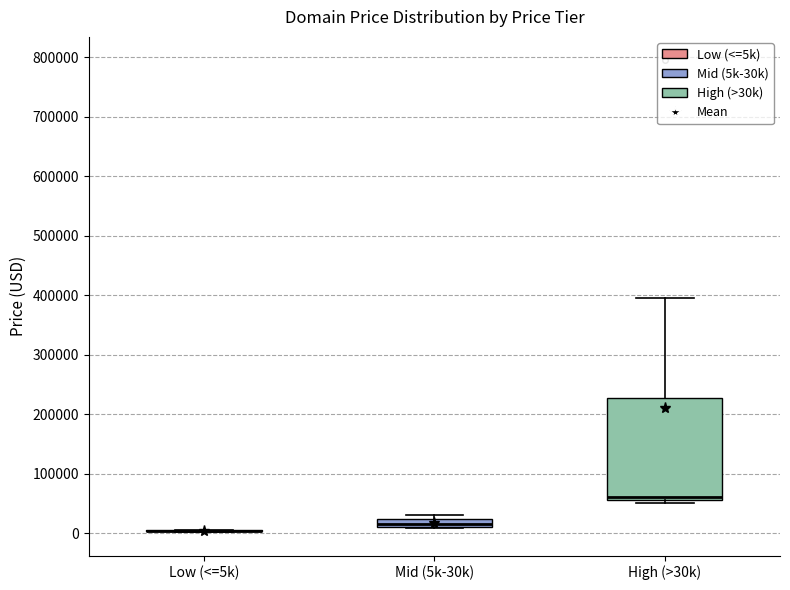

Comparing the boxes themselves (not the whiskers), which one is the tallest?

High (>30k)